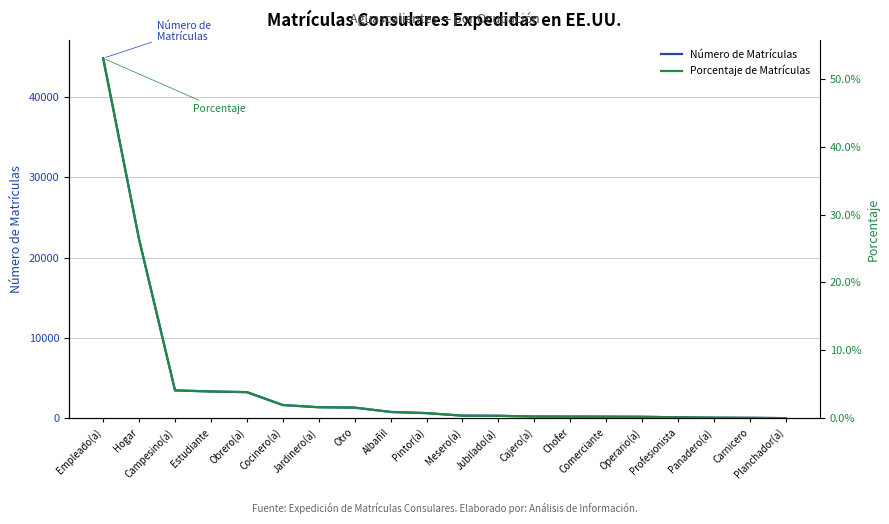

True or false: Porcentaje de Matrículas and Número de Matrículas intersect in this chart.

False